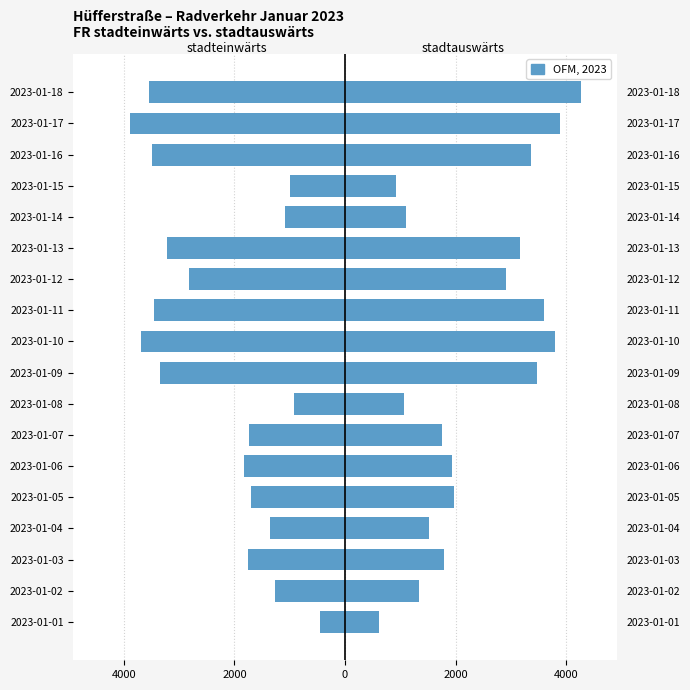

Is it true that stadteinwärts equals -1131 at 2023-01-13?

False